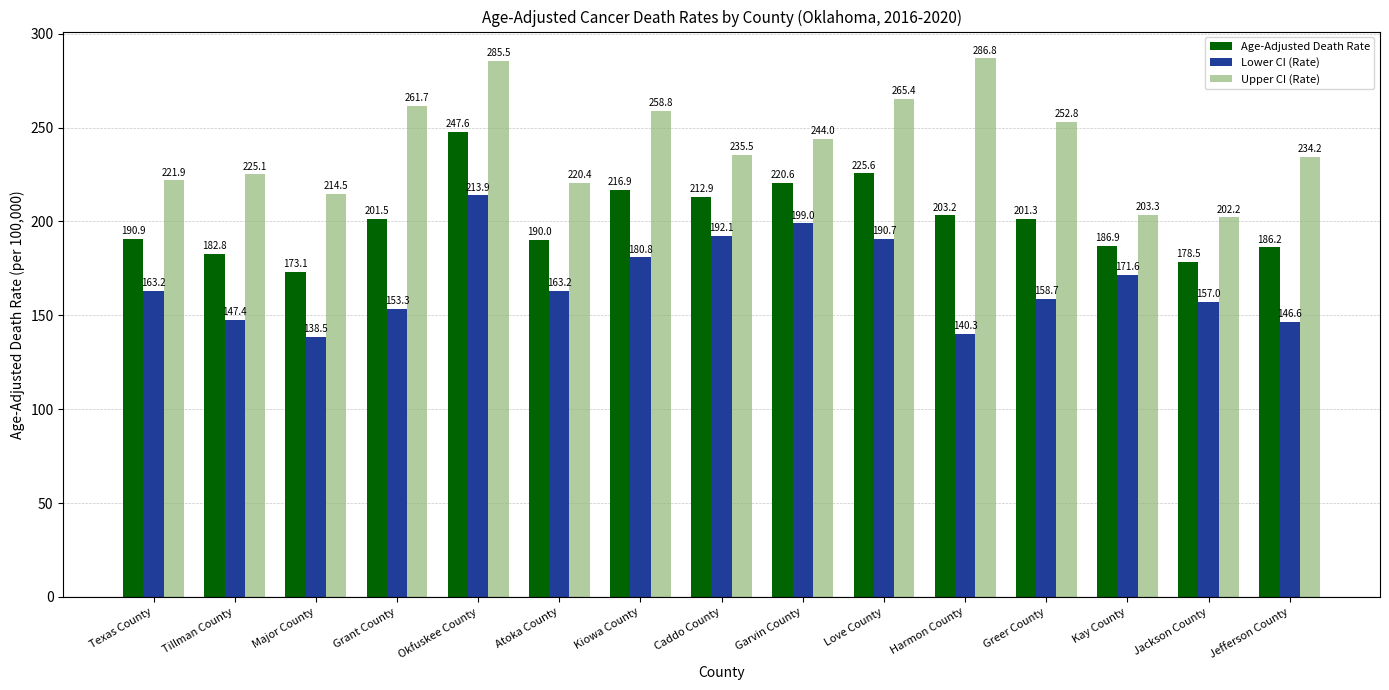

True or false: Lower CI (Rate) has a value of 157.0 at Jackson County.

True